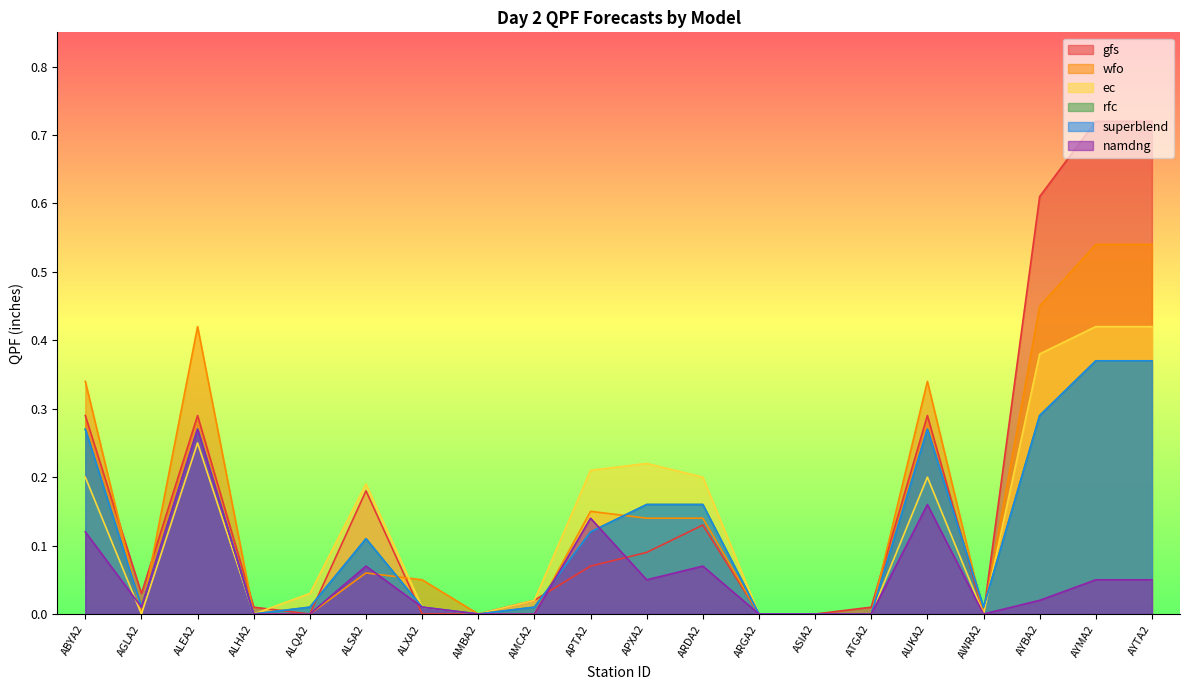

Which label corresponds to the largest value in the chart?

AYMA2